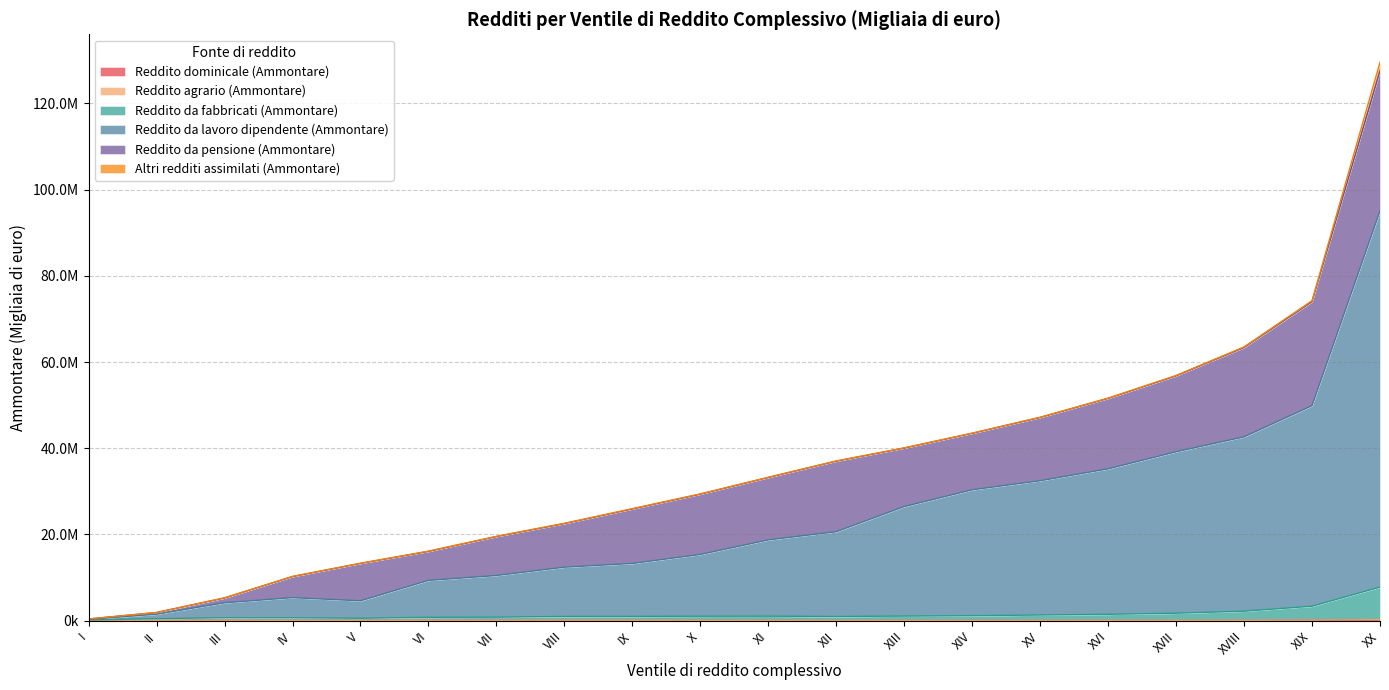

What is the label of the 20th point from the right?

I